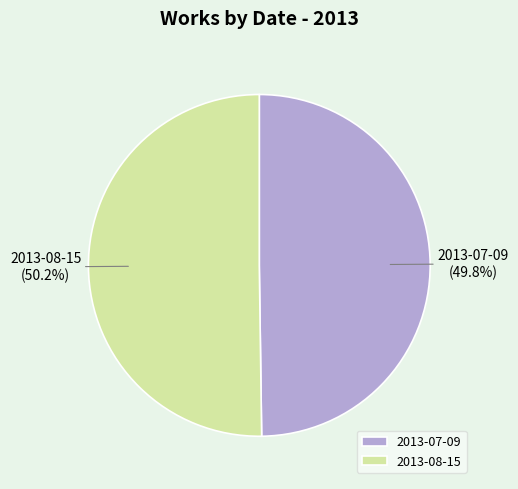

What percentage is NOT represented by 2013-08-15?

49.8%